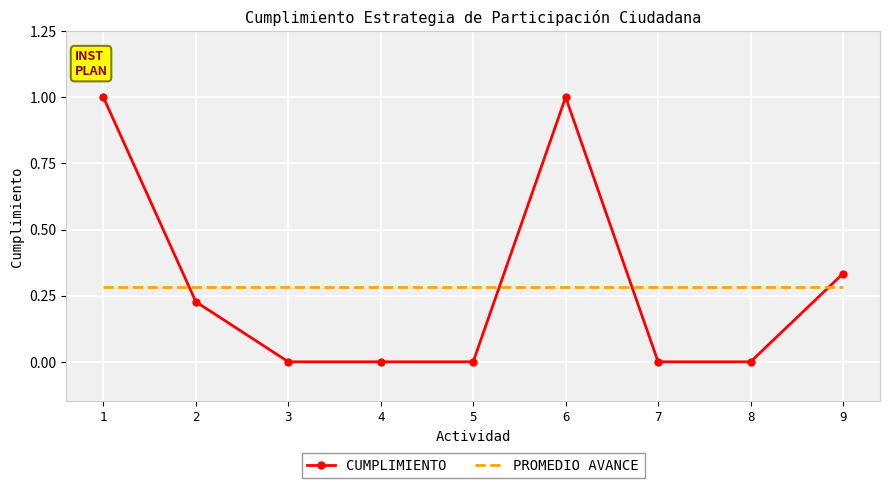

What is the difference between the second highest and second lowest values in the CUMPLIMIENTO series?

1.0